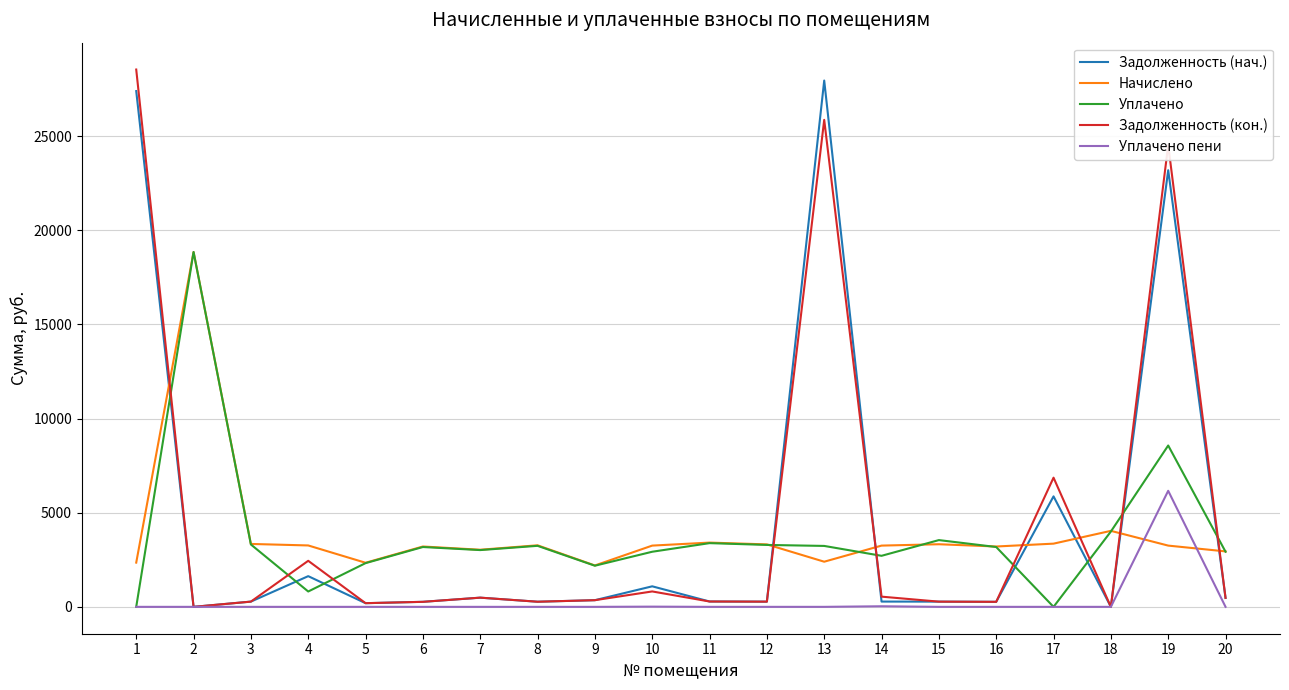

What is the highest value of the Уплачено series?

18844.9